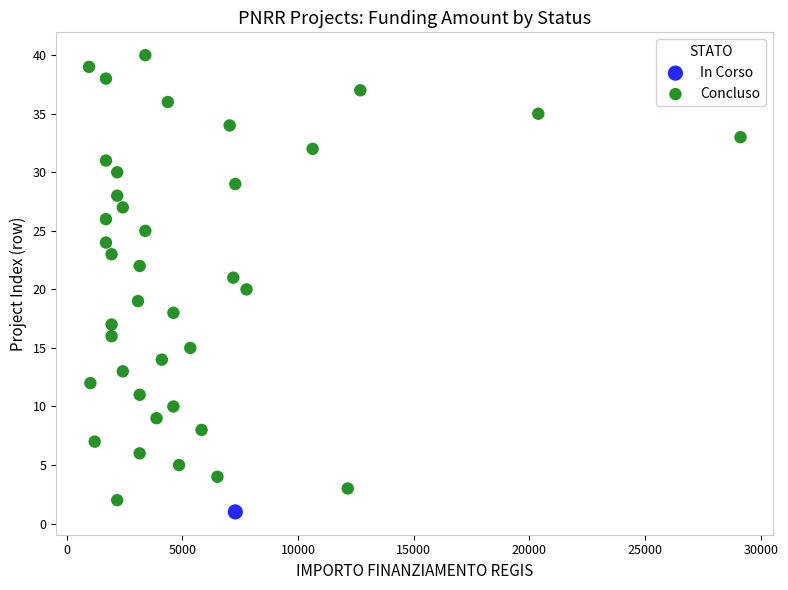

What are all the series names shown in the legend?

In Corso, Concluso